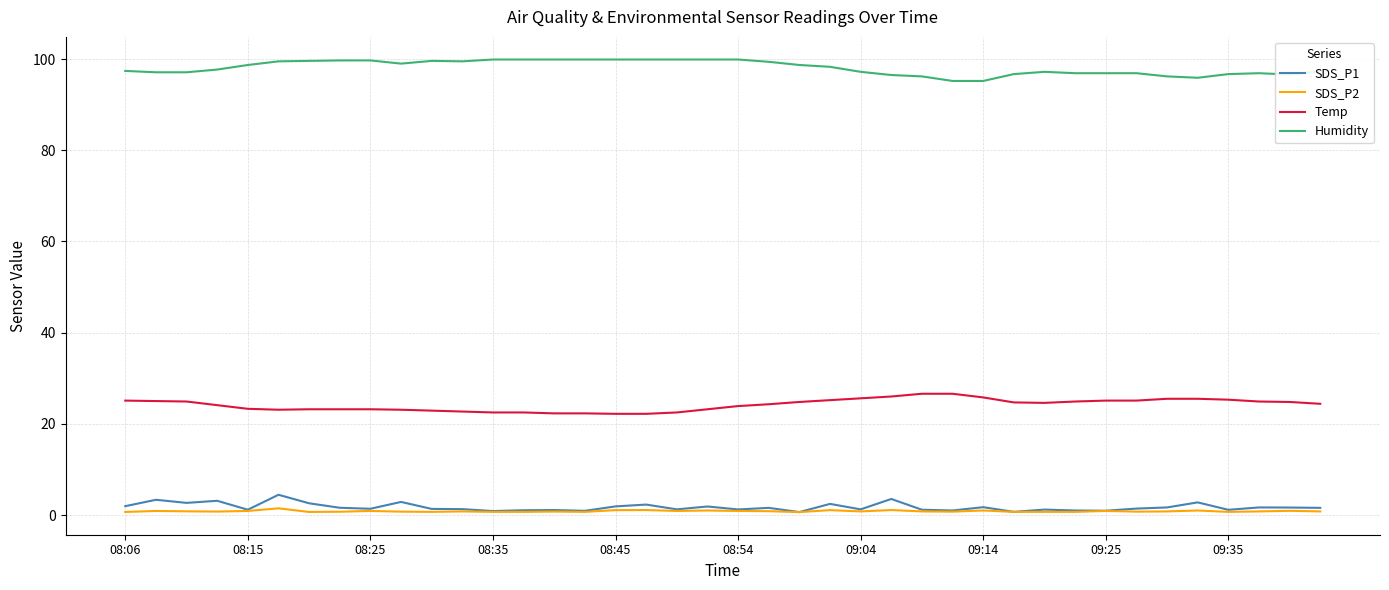

What are all the series names shown in the legend?

SDS_P1, SDS_P2, Temp, Humidity